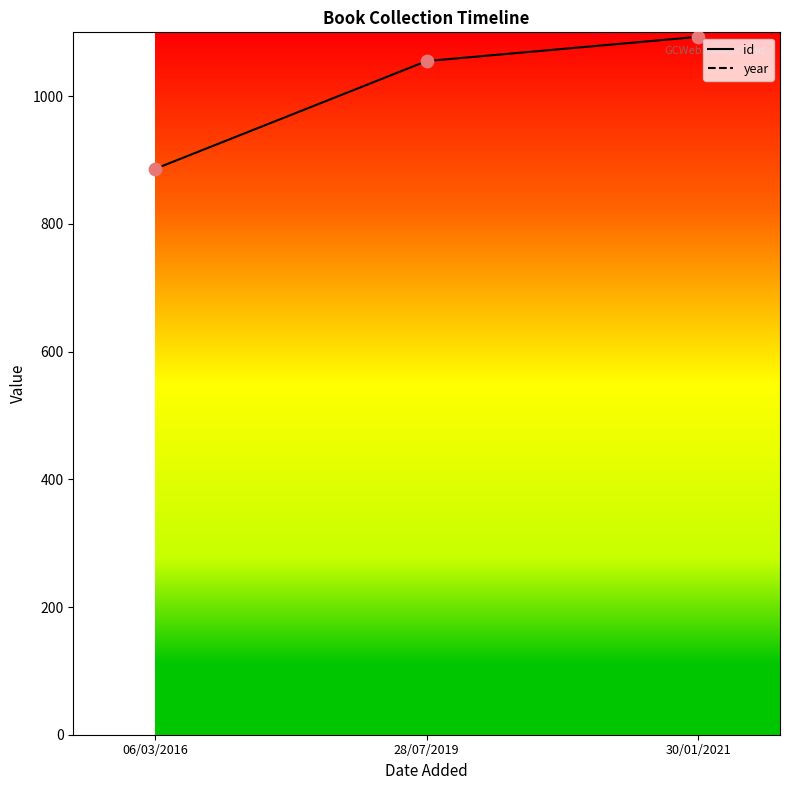

At which category is the sum across all series the highest?

30/01/2021